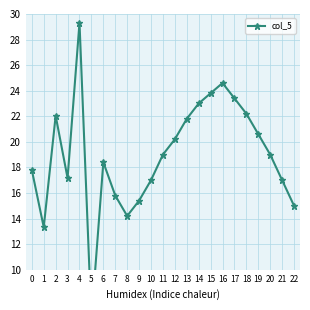

True or false: the data shows 34.5 at 17.

False